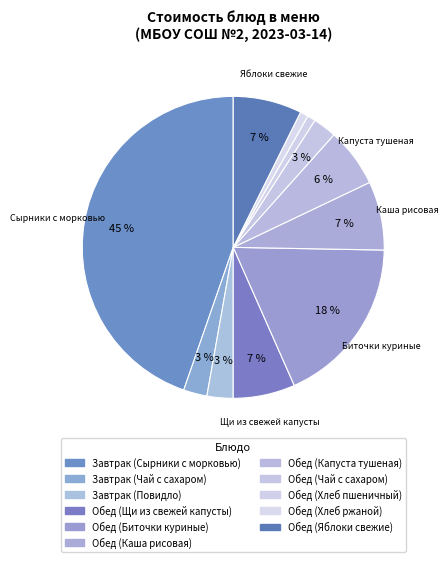

To the nearest percent, what percentage of the pie is Обед (Биточки куриные)?

18%